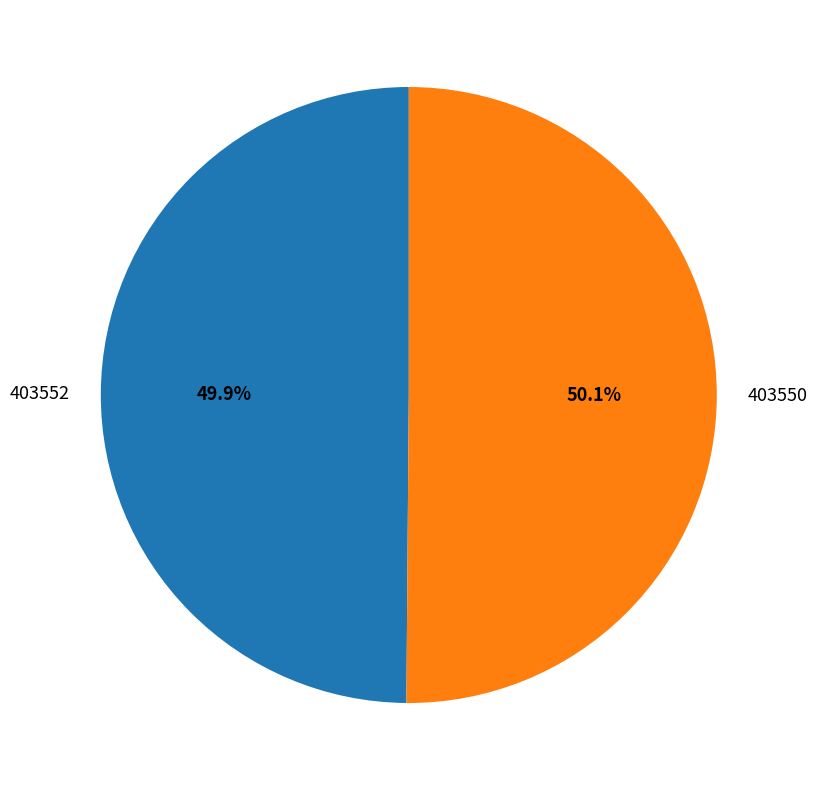

What percentage do 403552 and 403550 together represent?

100.0%